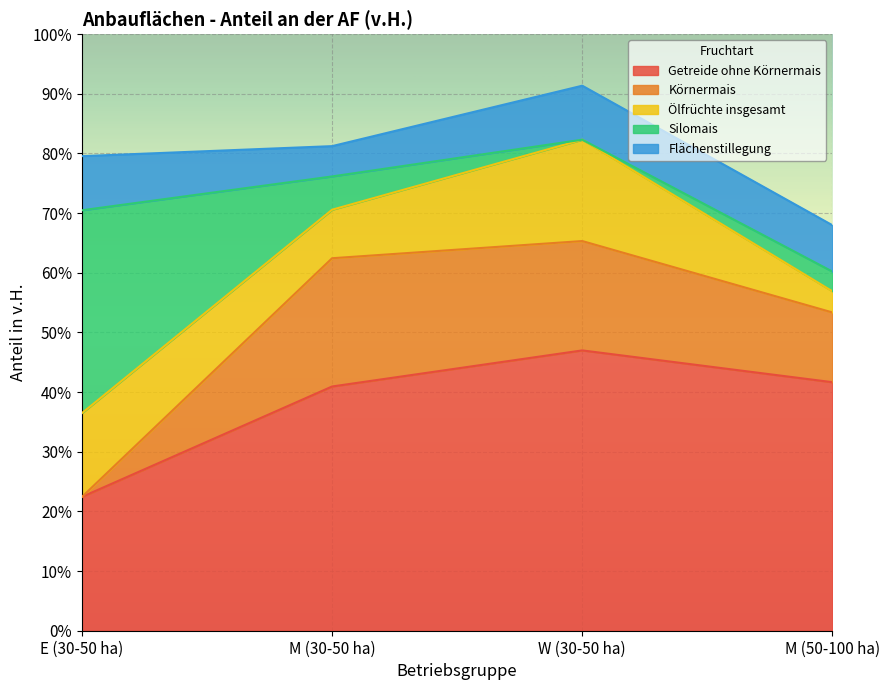

What is the difference between the Flächenstillegung values at M (50-100 ha) and M (30-50 ha)?

2.7